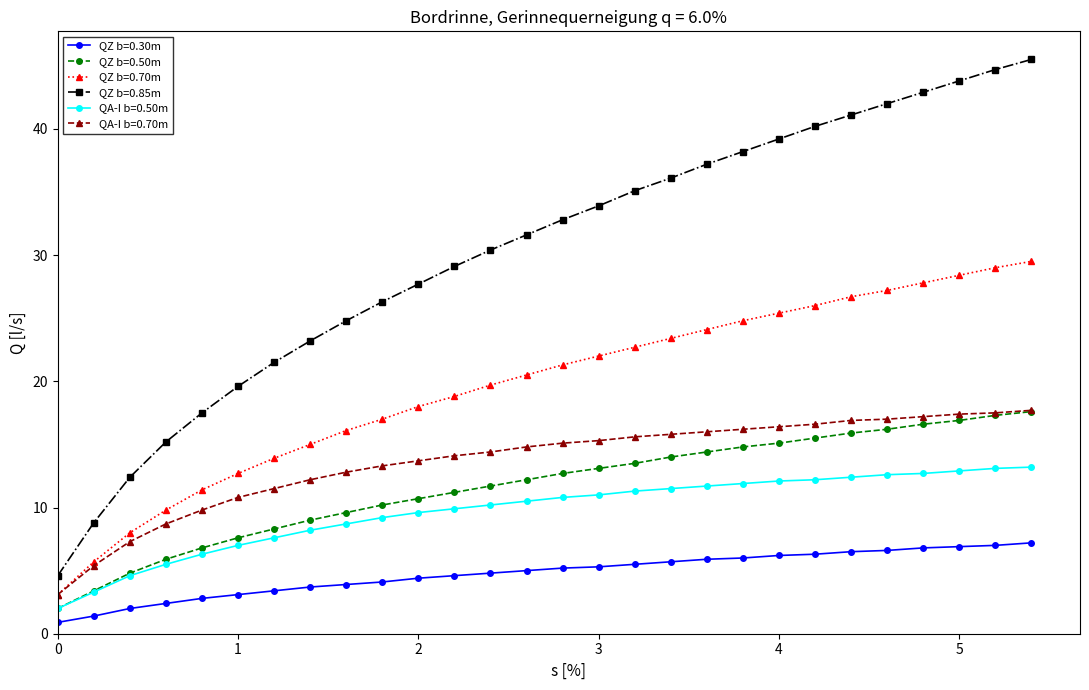

At how many categories does at least one series exceed 31?

15